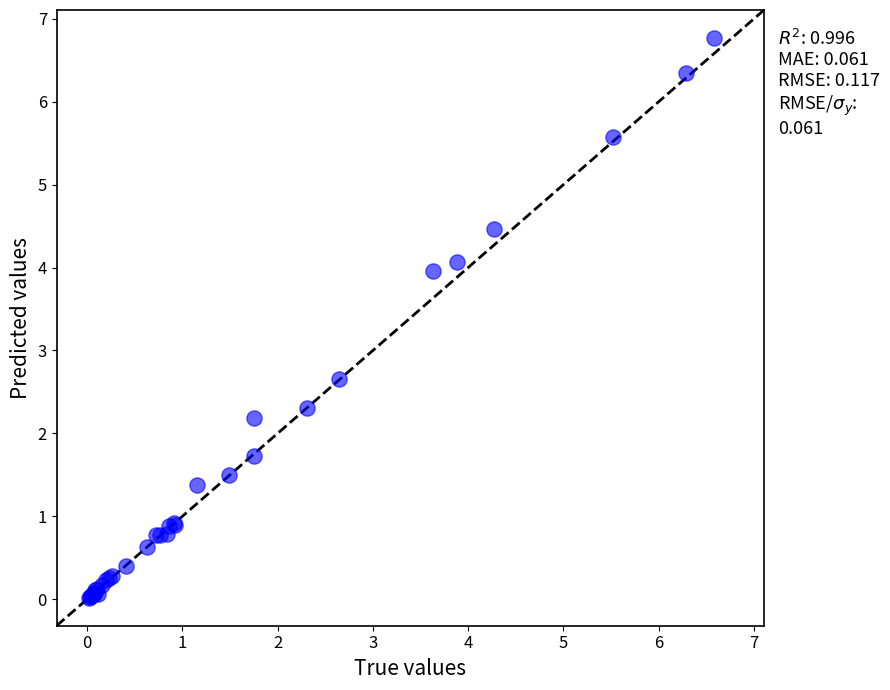

What Y value in the scatter plot is closest to 3?

2.7